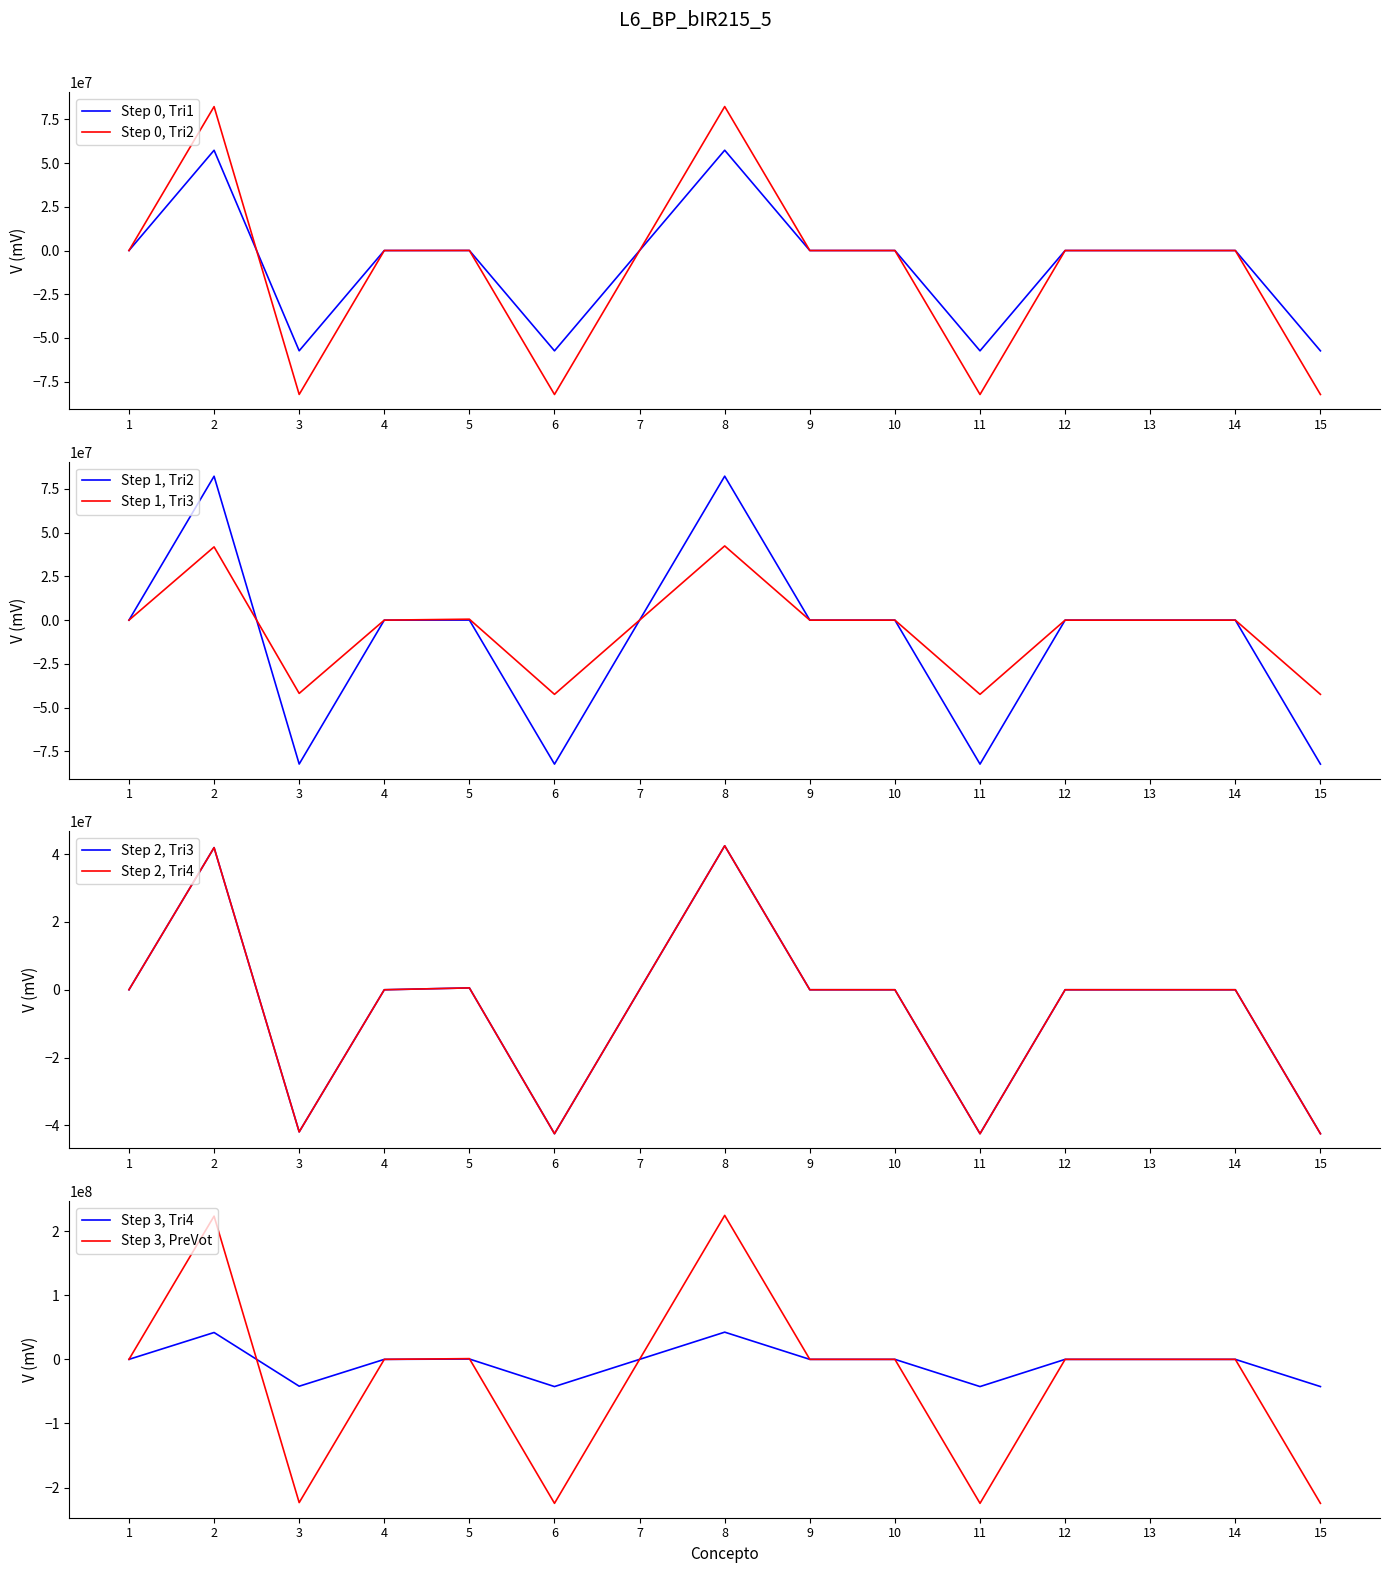

At which label does Tri4 first exceed 0?

2